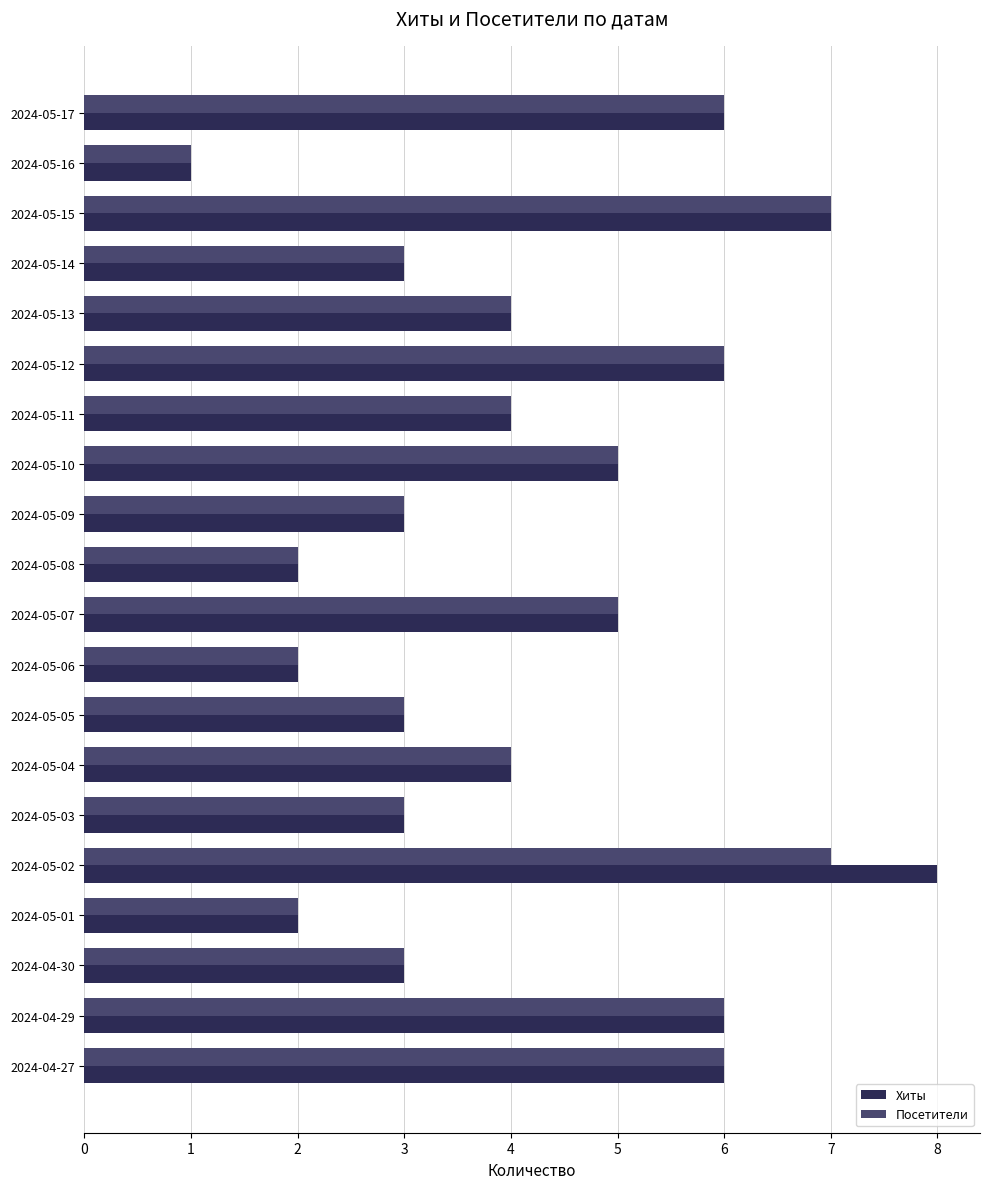

Which category has the highest value in the Хиты series?

2024-05-02